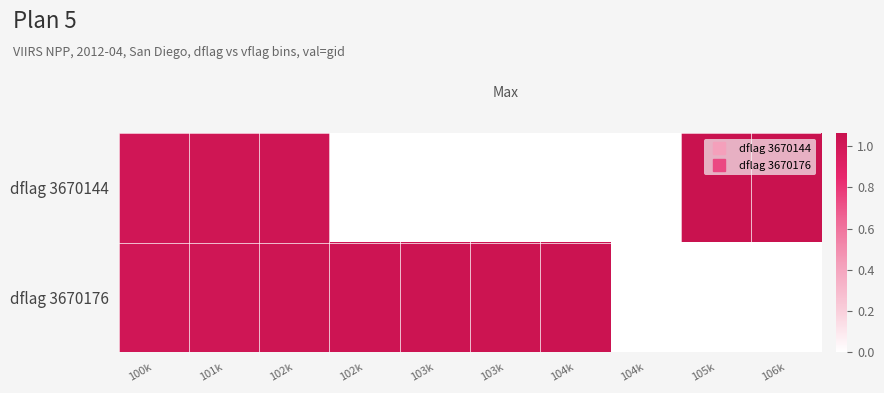

Between 103k and 106k, which series saw the biggest shift?

dflag 3670144